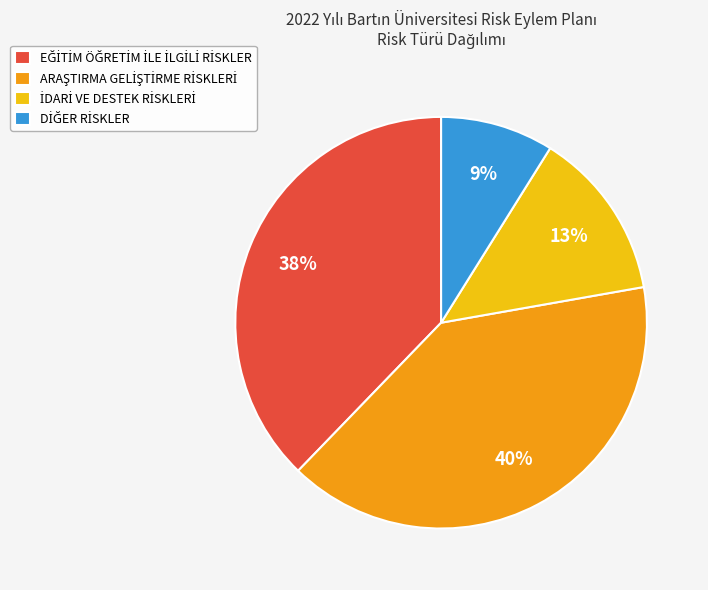

To the nearest percent, what is the average slice percentage?

25%